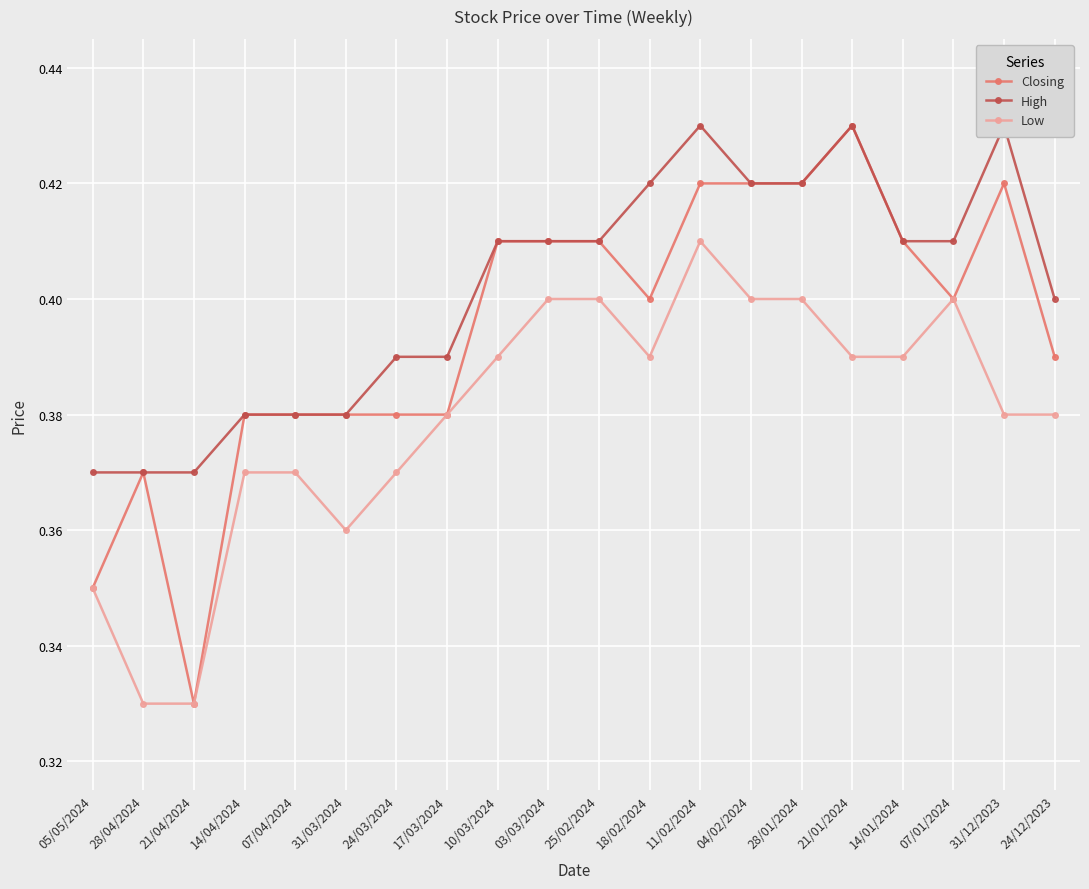

Where is the first local minimum for Low?

31/03/2024